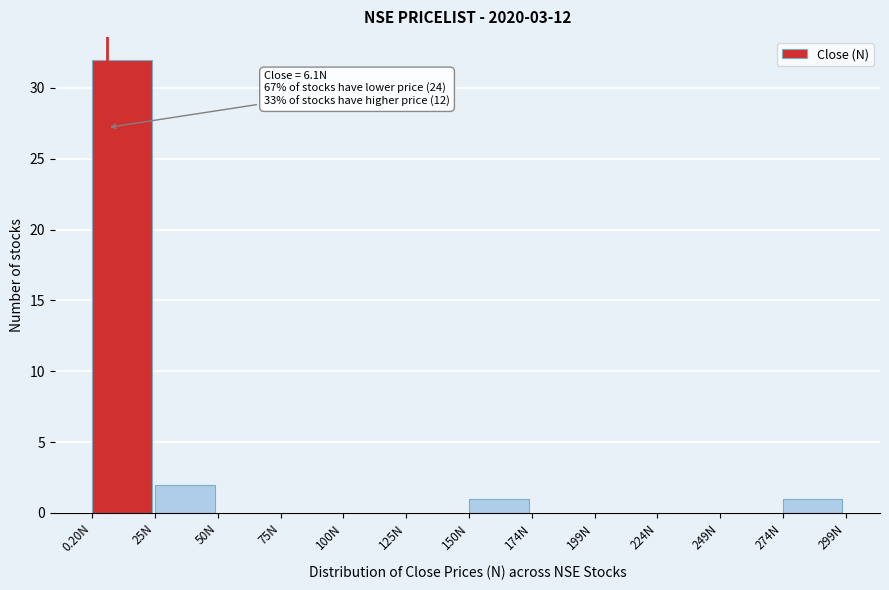

Which range on the x-axis has the tallest bar?

0 to 25